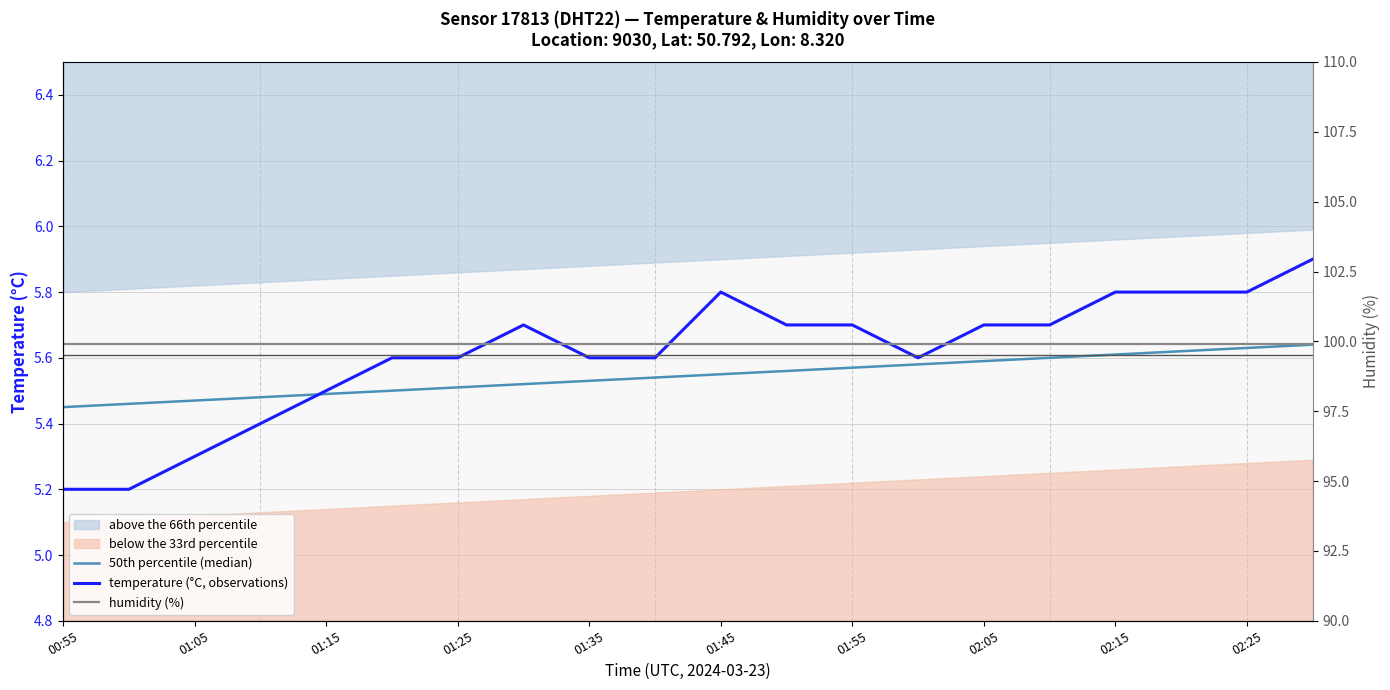

Rank the series by their maximum value, from highest to lowest.

humidity (%), temperature (°C, observations), 50th percentile (median)